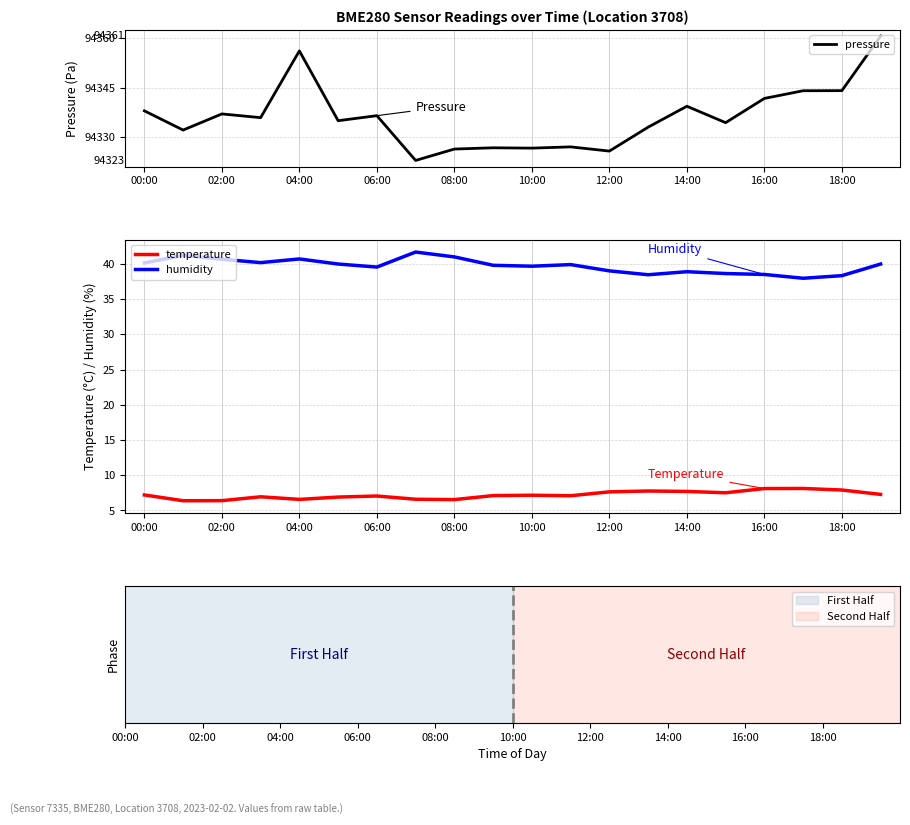

How many categories are shown in the chart?

20